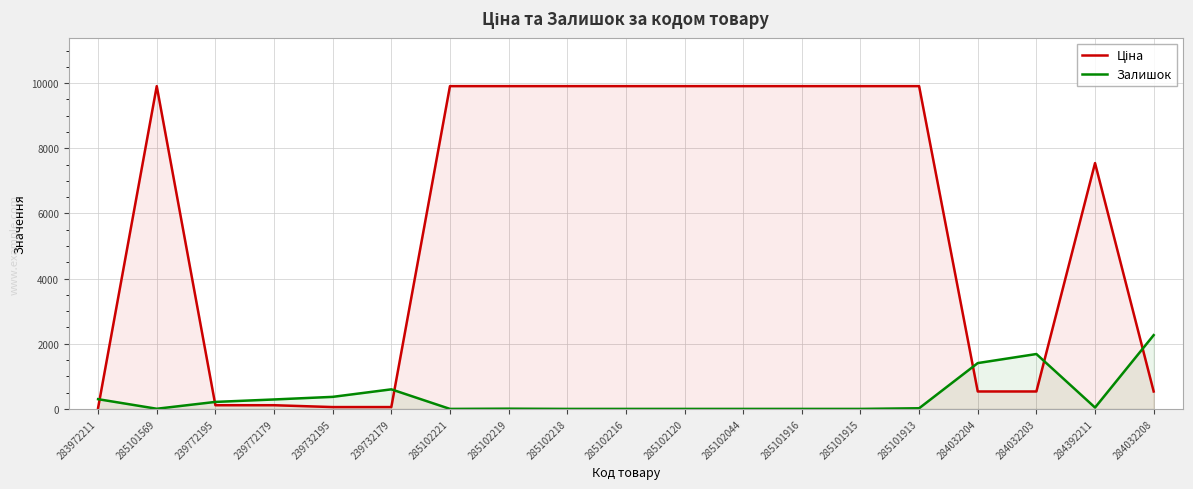

What is the average value of the Ціна series?

5716.3